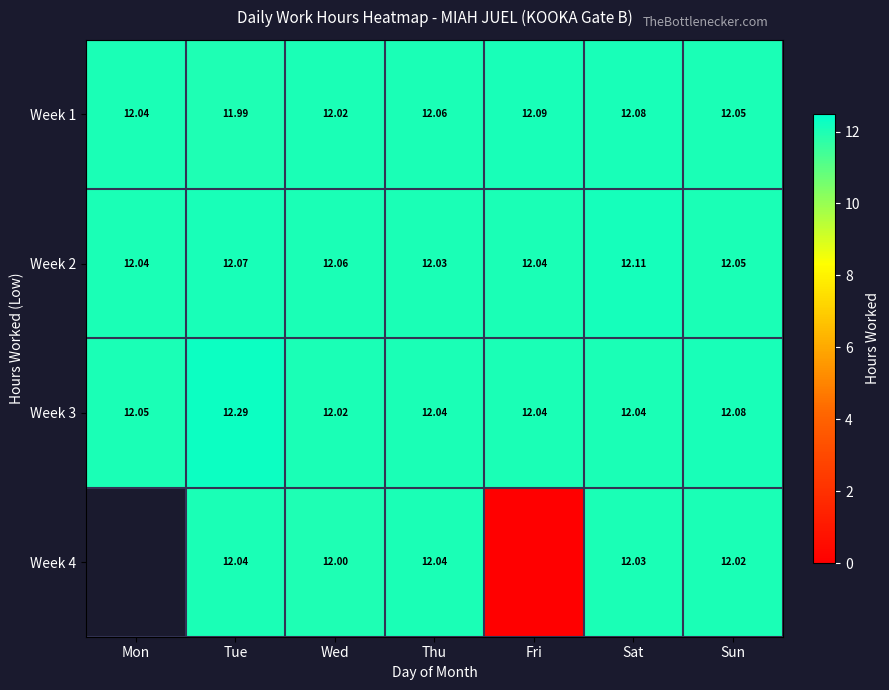

Where is Week 2 nearest to the value 12?

Thu